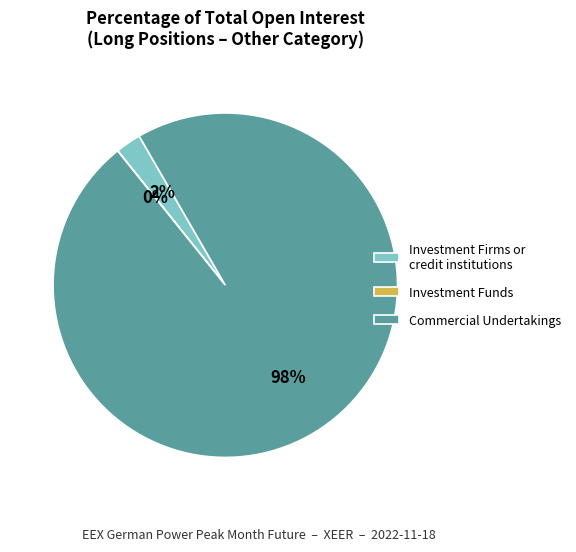

To the nearest percent, what is the average slice percentage?

33%